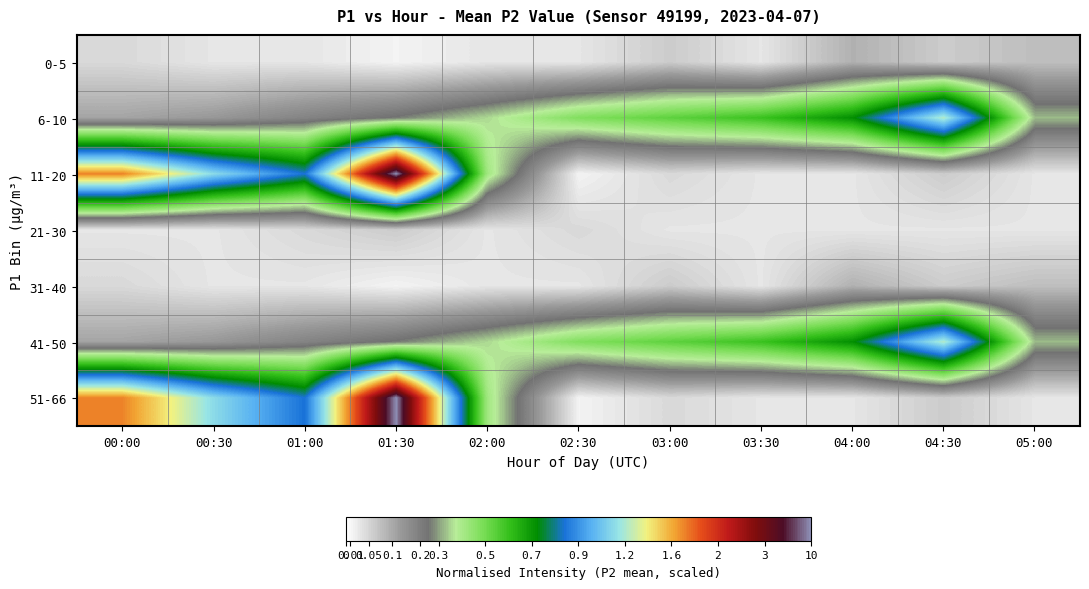

Reading left to right, what are all the values shown in this chart?

0-5: 00:00=0.5	00:30=0.3	01:00=0.3	01:30=0.2	02:00=0.3	02:30=0.3	03:00=0.6	03:30=0.3	04:00=0.9	04:30=0.6	05:00=0.8
6-10: 00:00=1.1	00:30=1.2	01:00=1.5	01:30=1.8	02:00=2.3	02:30=2.9	03:00=3.2	03:30=3.5	04:00=4.1	04:30=6.1	05:00=2.1
11-20: 00:00=7.3	00:30=5.8	01:00=4.7	01:30=10.0	02:00=2.6	02:30=0.2	03:00=0.5	03:30=0.3	04:00=0.3	04:30=0.6	05:00=0.3
21-30: 00:00=0.3	00:30=0.3	01:00=0.5	01:30=0.6	02:00=0.3	02:30=0.5	03:00=0.3	03:30=0.3	04:00=0.3	04:30=0.3	05:00=0.3
31-40: 00:00=0.5	00:30=0.3	01:00=0.3	01:30=0.2	02:00=0.3	02:30=0.3	03:00=0.6	03:30=0.3	04:00=0.9	04:30=0.6	05:00=0.8
41-50: 00:00=1.1	00:30=1.2	01:00=1.5	01:30=1.8	02:00=2.3	02:30=2.9	03:00=3.2	03:30=3.5	04:00=4.1	04:30=6.1	05:00=2.1
51-66: 00:00=7.3	00:30=5.8	01:00=4.7	01:30=10.0	02:00=2.6	02:30=0.2	03:00=0.5	03:30=0.3	04:00=0.3	04:30=0.6	05:00=0.3